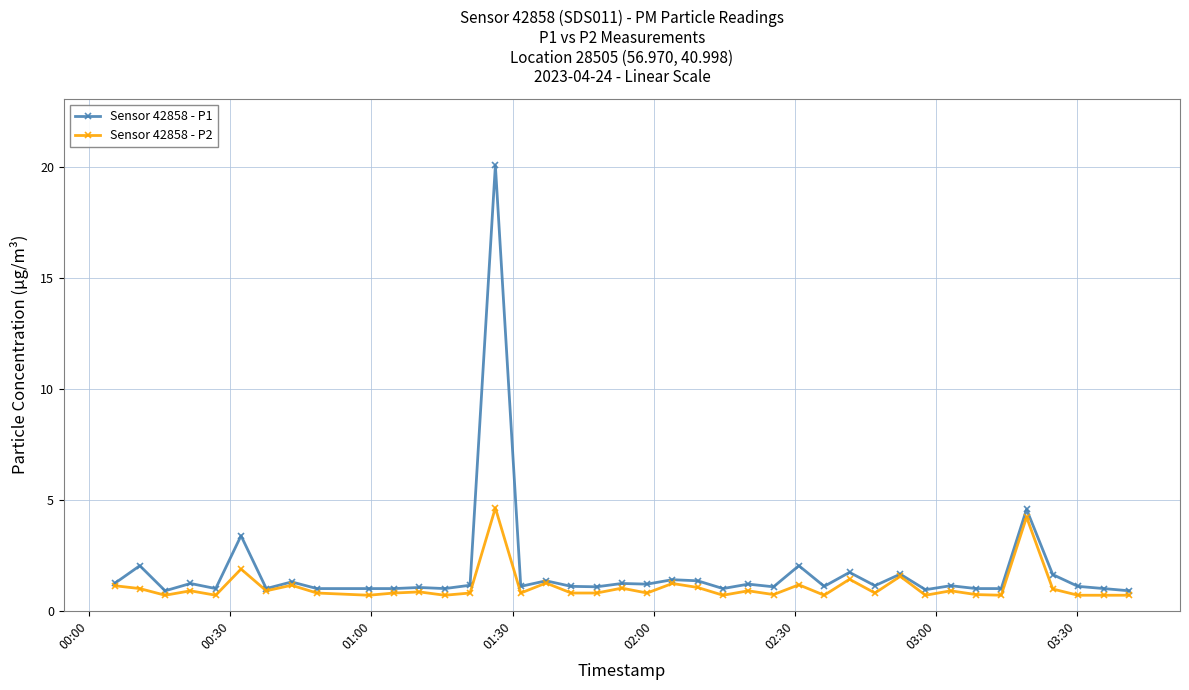

What is the value of the Sensor 42858 - P1 point at the 34th from the left?

1.0